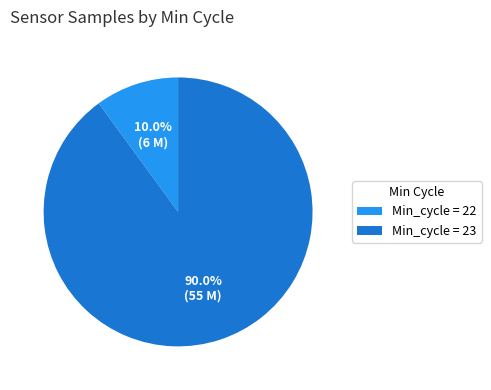

What is the largest slice in the pie chart?

Min_cycle = 23